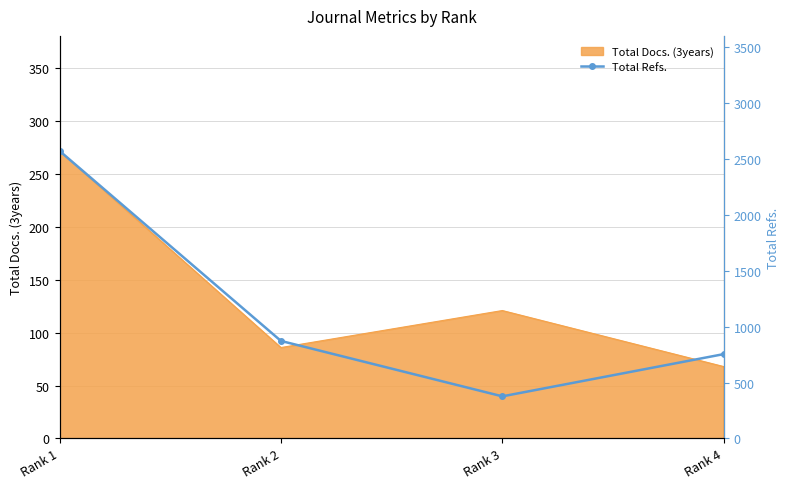

The value at Rank 4 is 299. True or false?

False